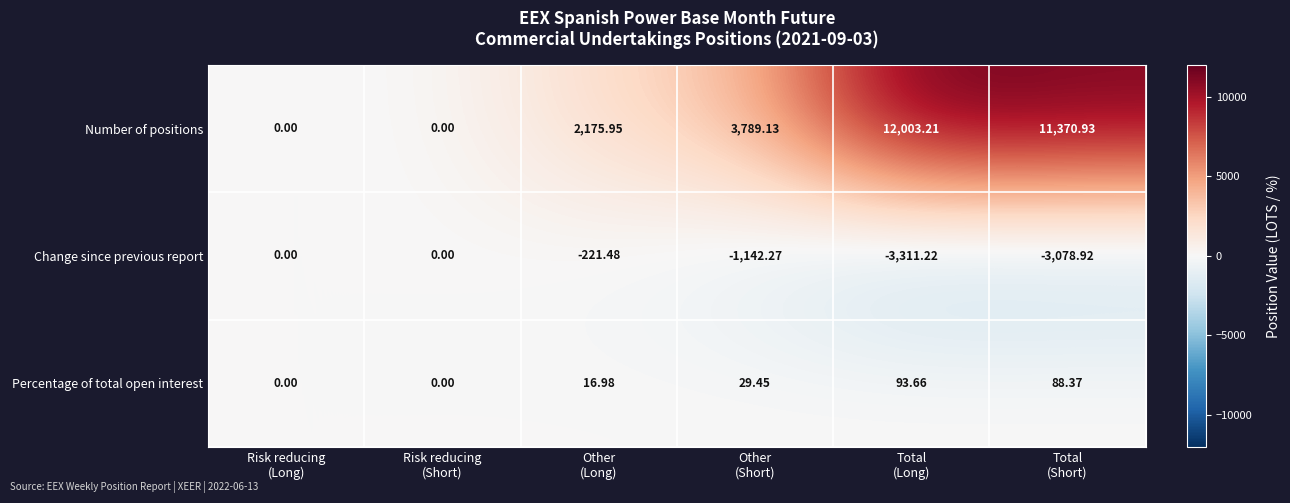

Which series has the largest range (max minus min)?

Number of positions